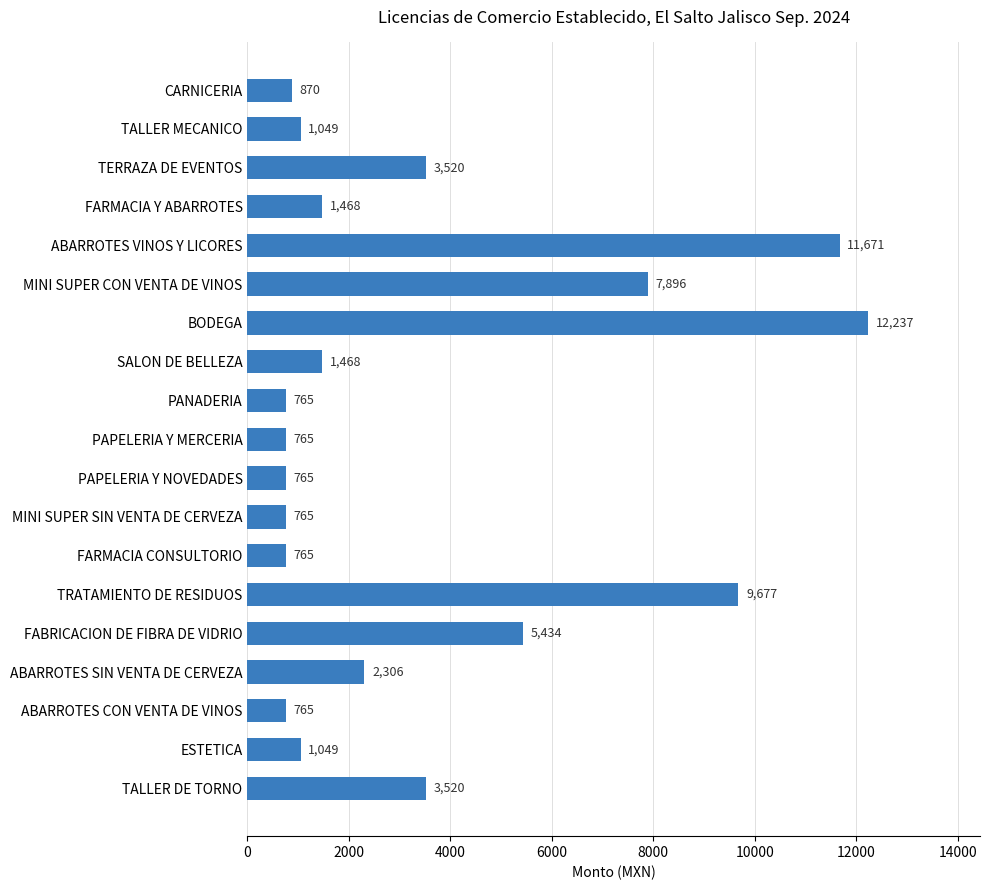

What is the greatest value displayed?

12237